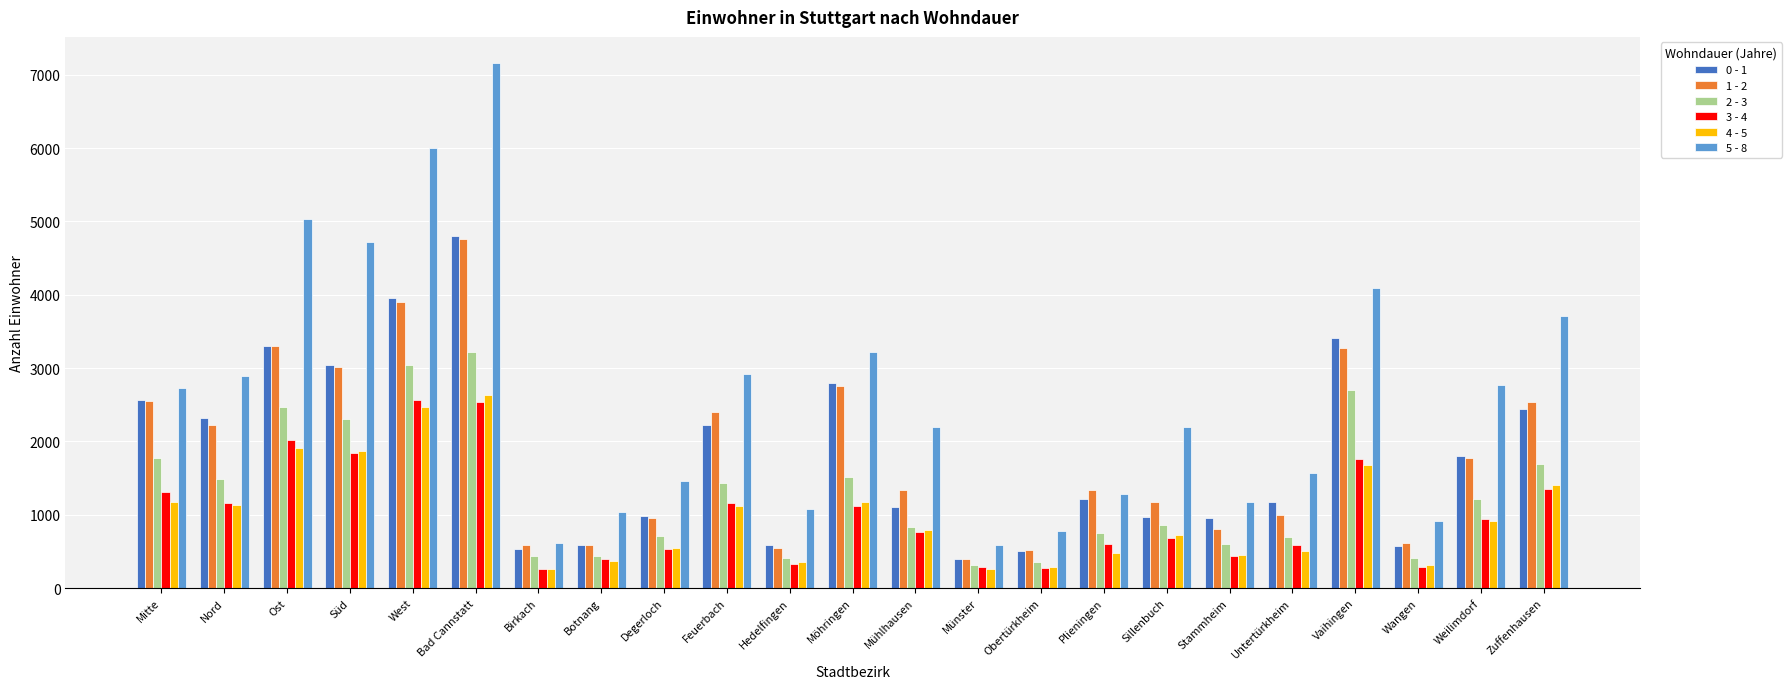

What is the sum of all 0 - 1 values?

42233